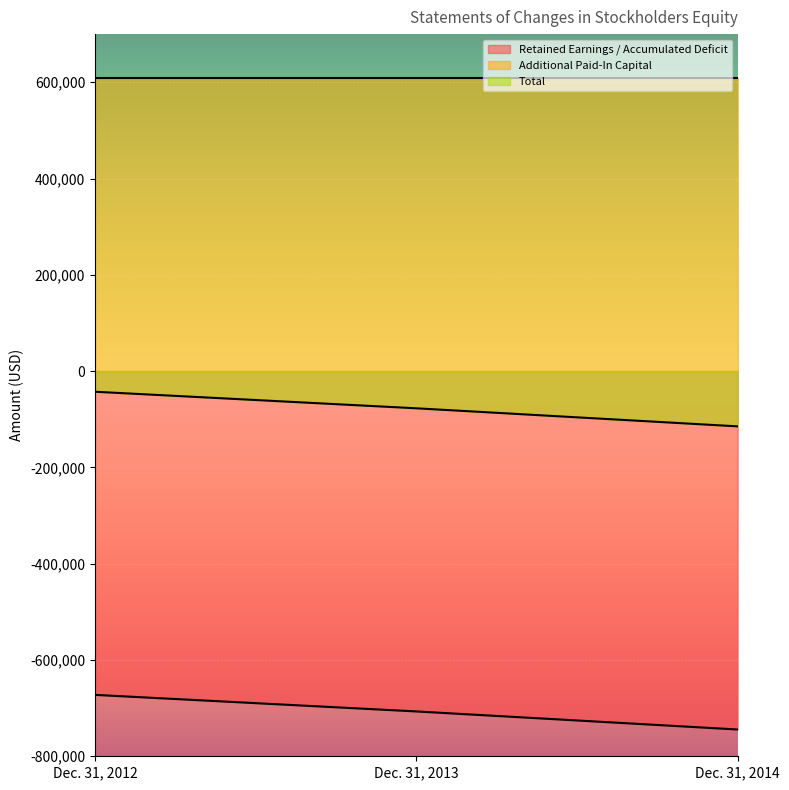

Is the value of Total at Dec. 31, 2014 greater than the value of Retained Earnings / Accumulated Deficit at Dec. 31, 2013?

Yes